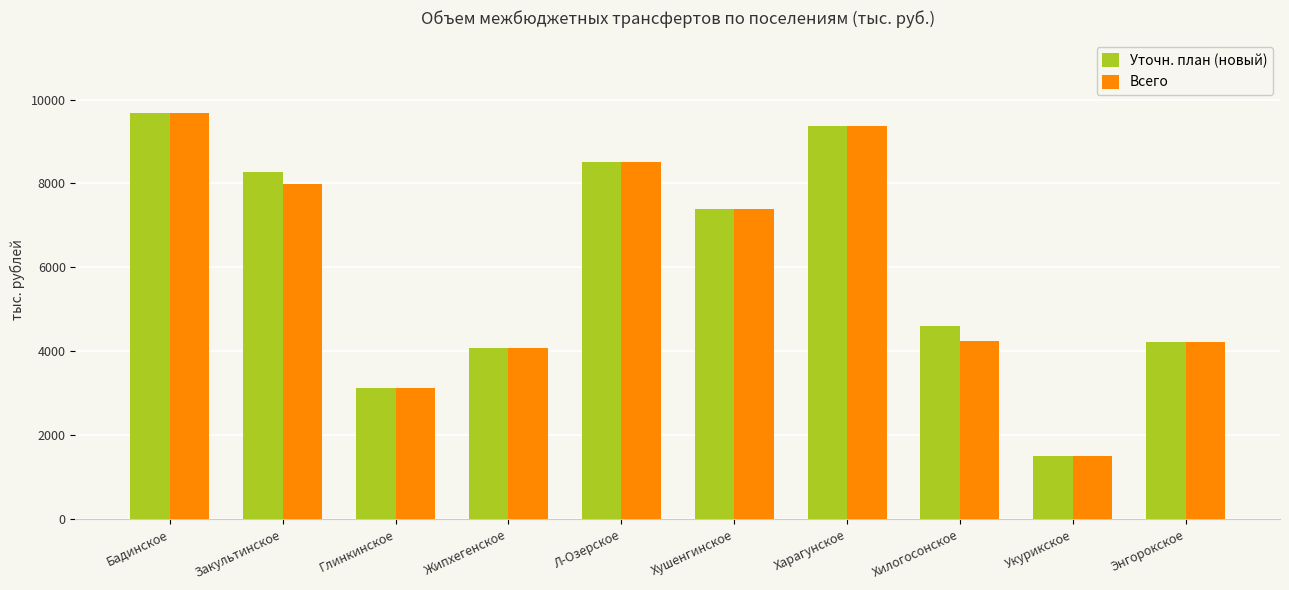

Does the chart contain stacked bars?

No